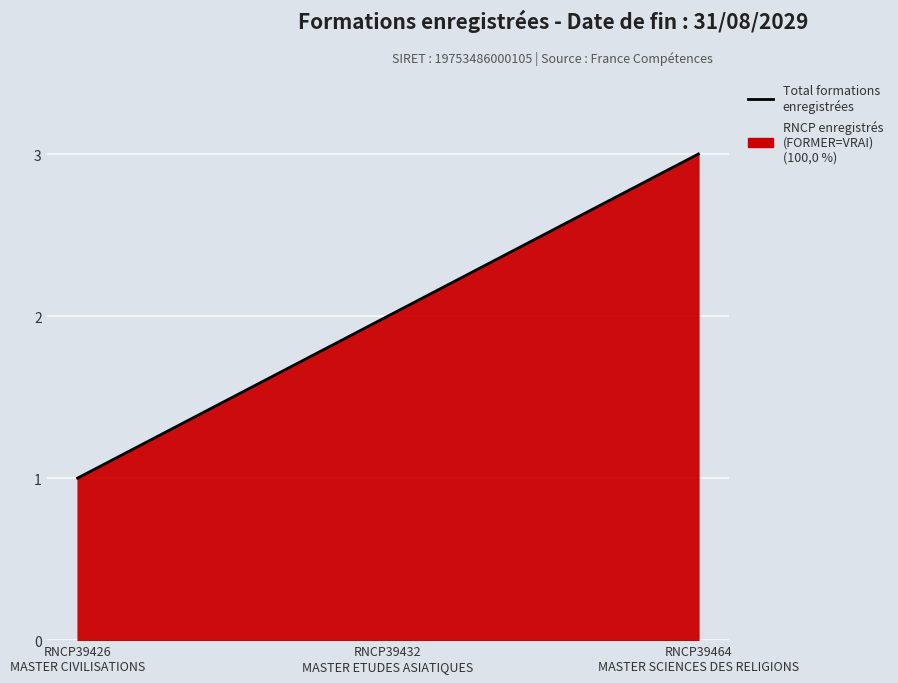

List the labels in order of value, largest first.

RNCP39464
MASTER SCIENCES DES RELIGIONS, RNCP39432
MASTER ETUDES ASIATIQUES, RNCP39426
MASTER CIVILISATIONS